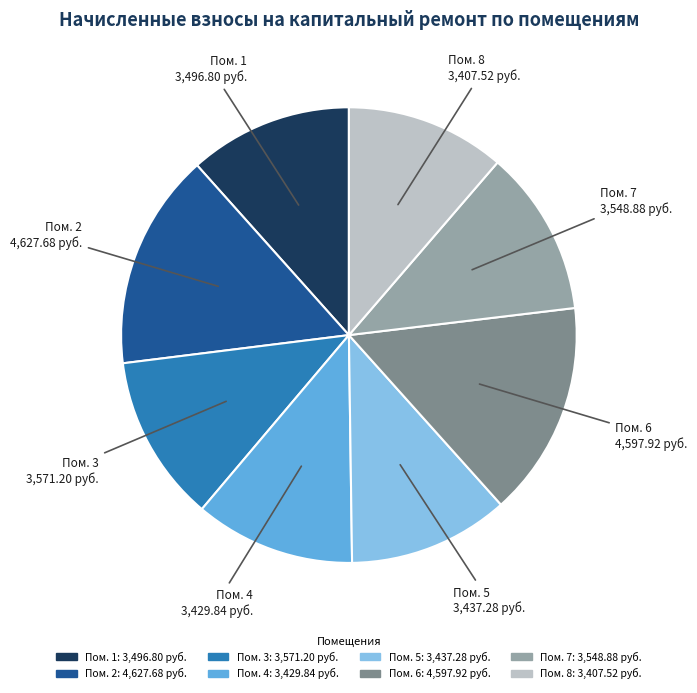

Does any single category account for the majority?

No